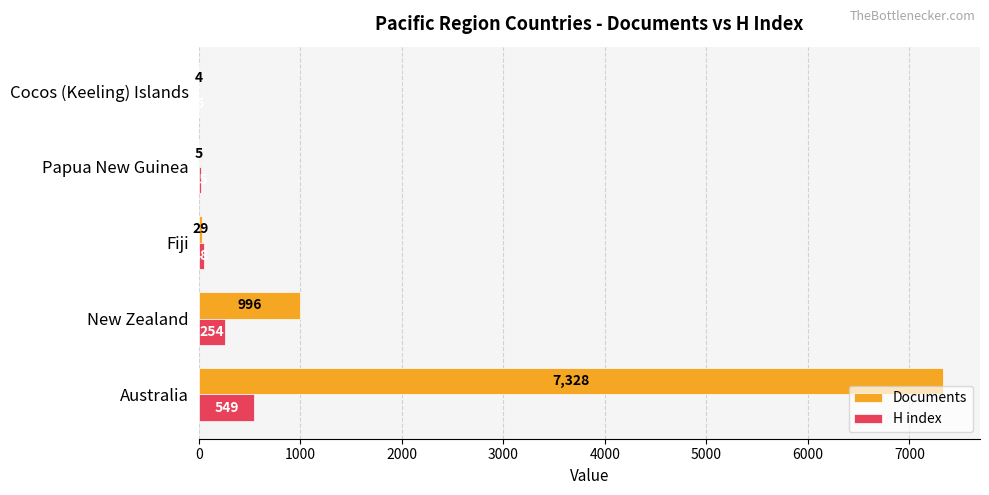

Is the value of H index at Australia greater than the value of Documents at Fiji?

Yes